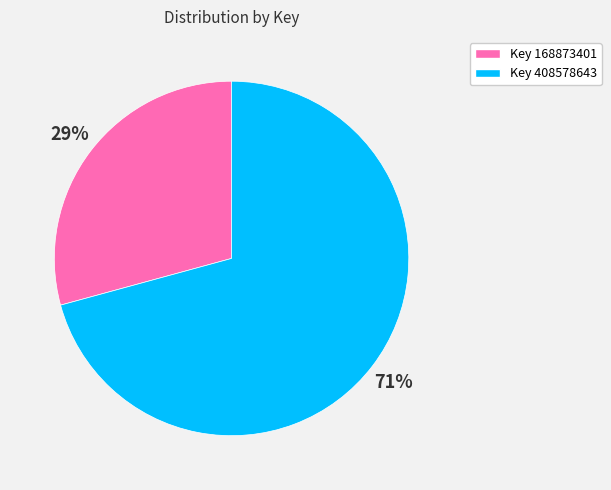

Does any single category account for the majority?

Yes